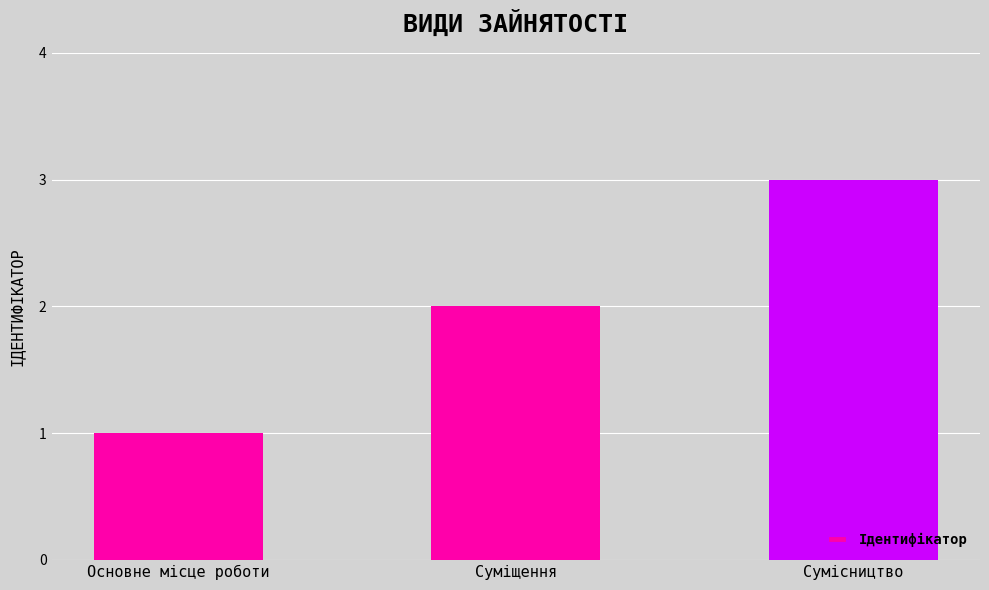

True or false: the data shows 1 at Суміщення.

False